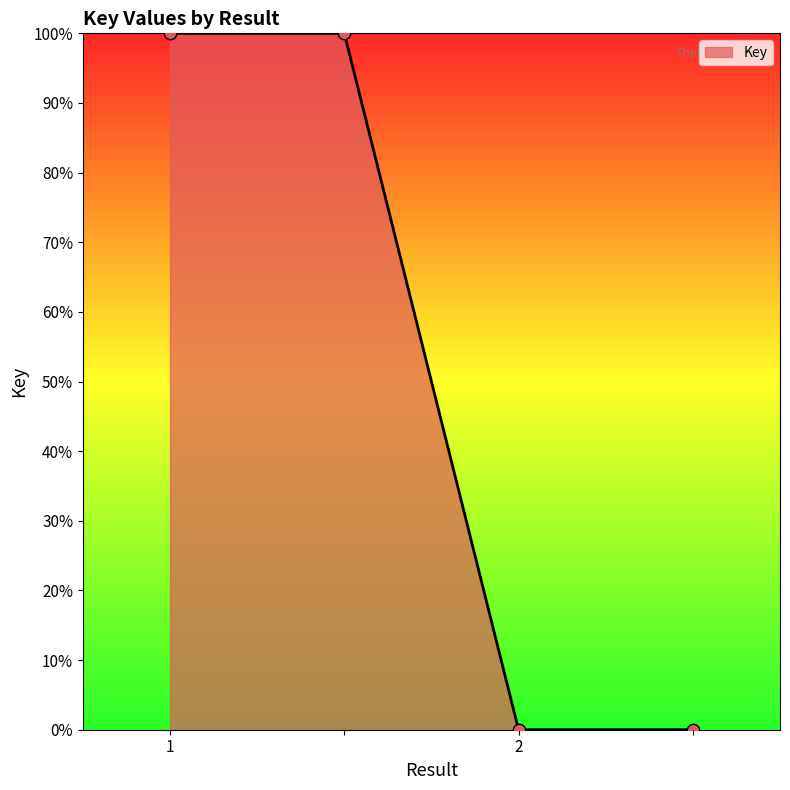

What is the difference between the maximum and minimum values?

100